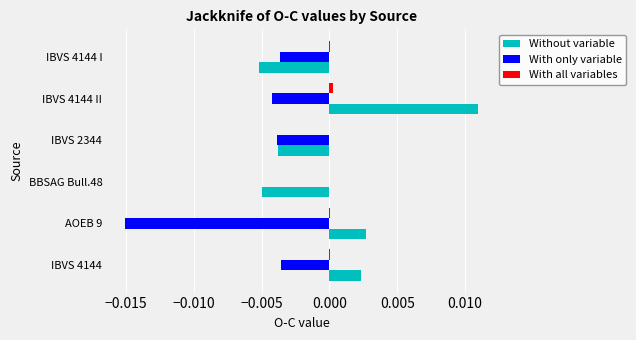

True or false: Without variable has a value of 0.0 at IBVS 4144 II.

True